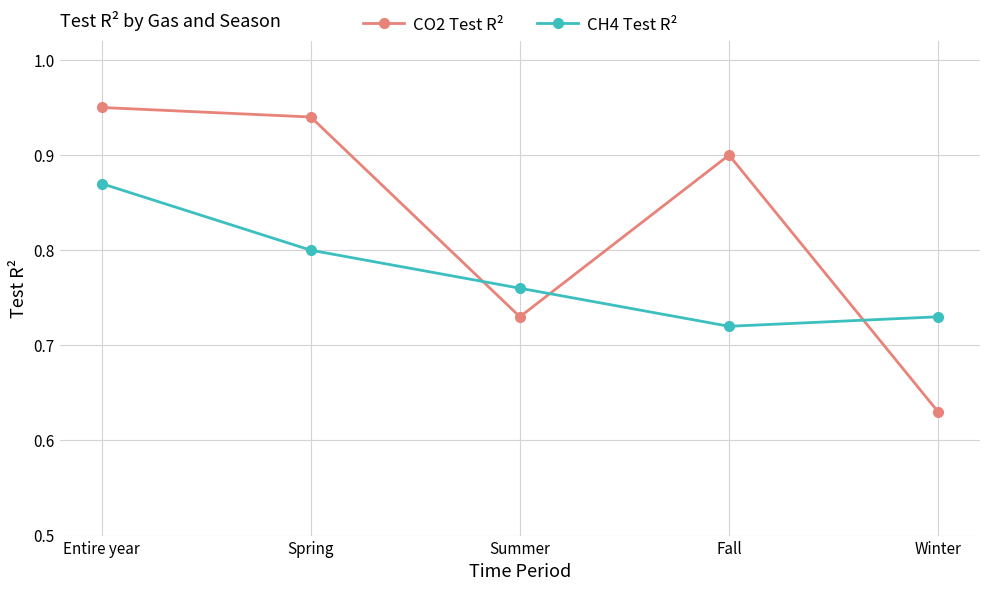

How many CH4 Test R² values are between 0 and 1?

5